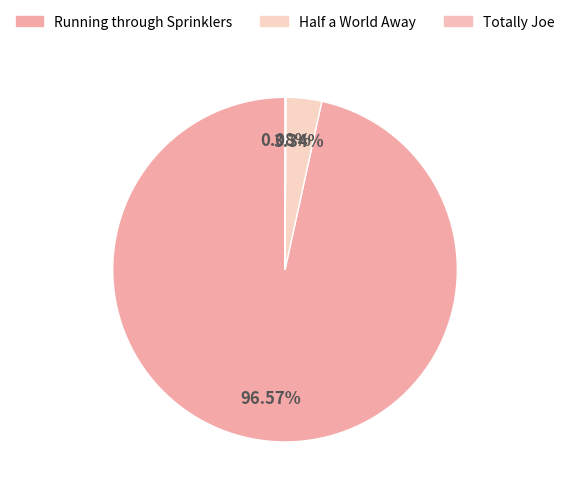

What is the largest slice in the pie chart?

Running through Sprinklers